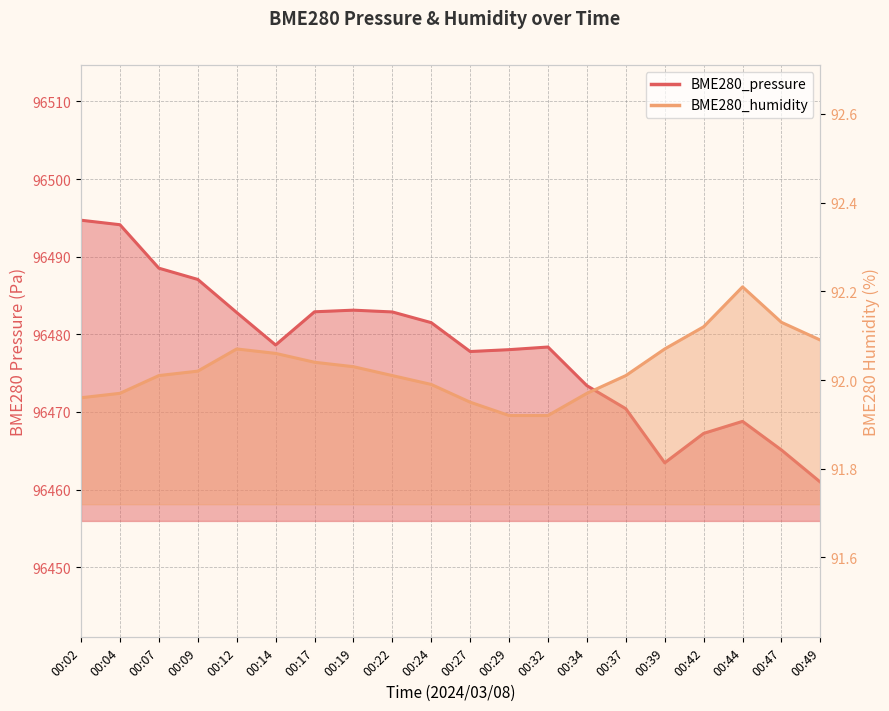

Rank the series by their maximum value, from lowest to highest.

BME280_humidity, BME280_pressure